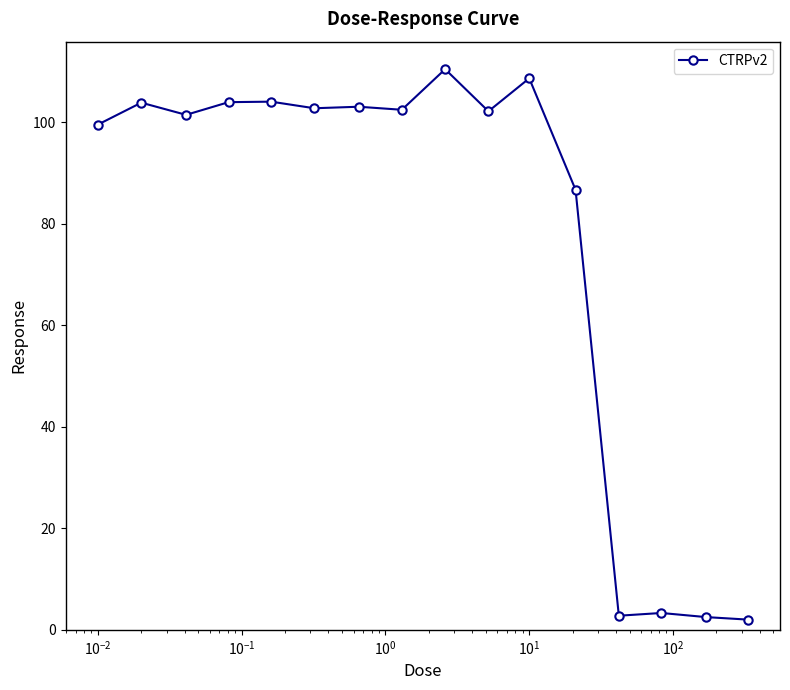

True or false: there are more than 2 points higher than both neighbors.

True